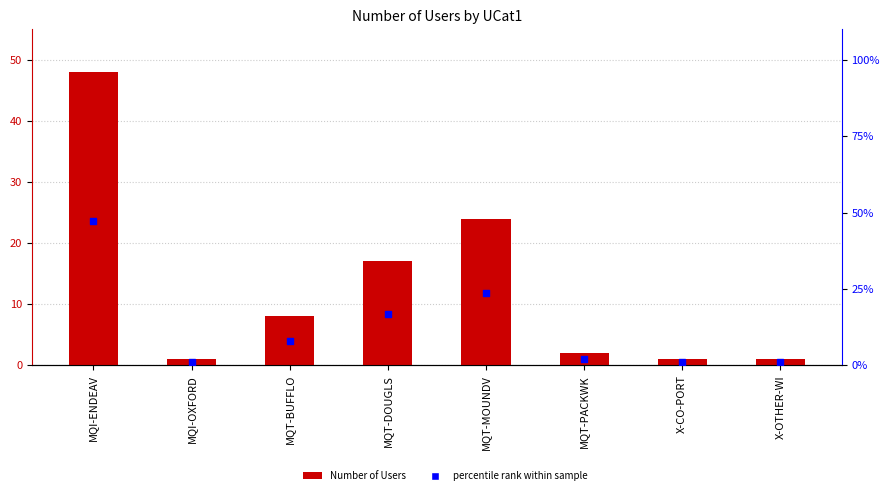

Which series reaches the maximum Y coordinate?

Number of Users